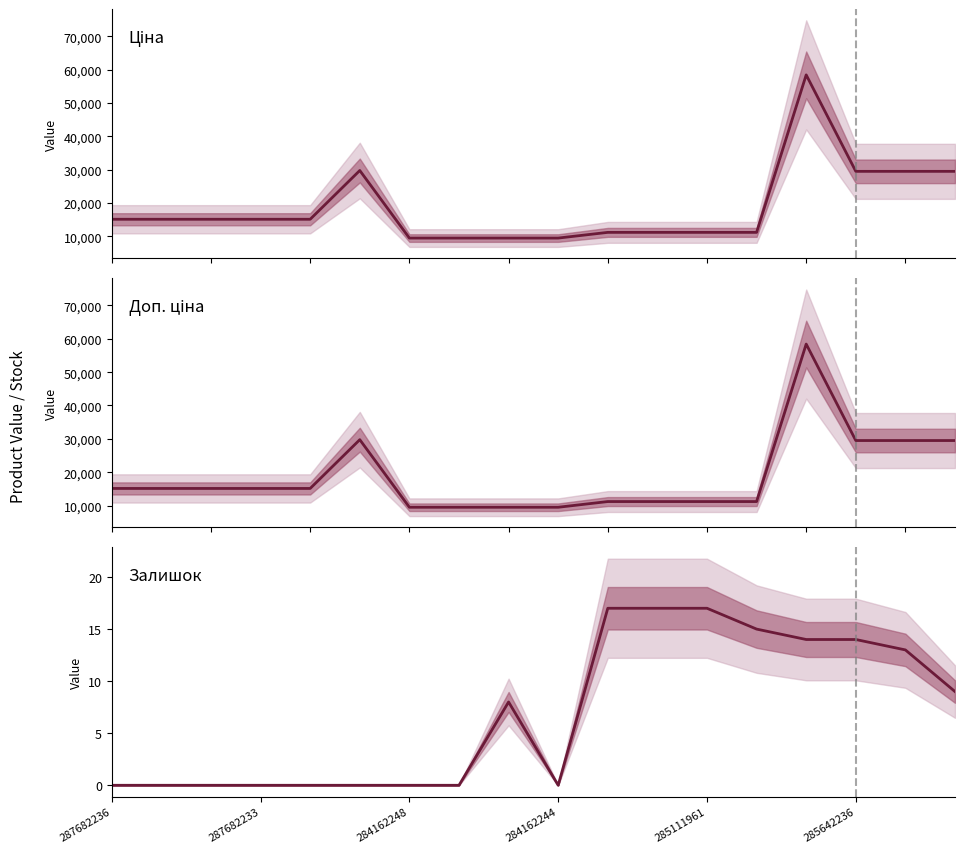

What is the difference between the second highest and second lowest values in the Залишок series?

17.0